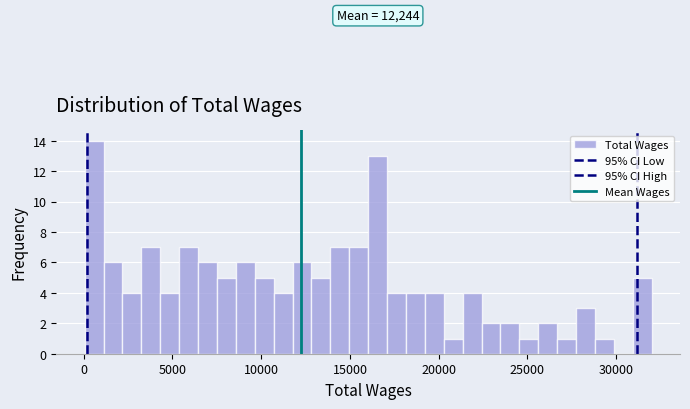

Read against the x-axis, roughly where is the centre of the tallest bar?

500